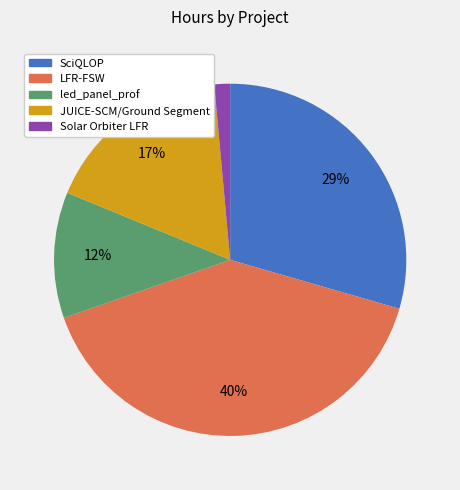

What is the largest slice in the pie chart?

LFR-FSW